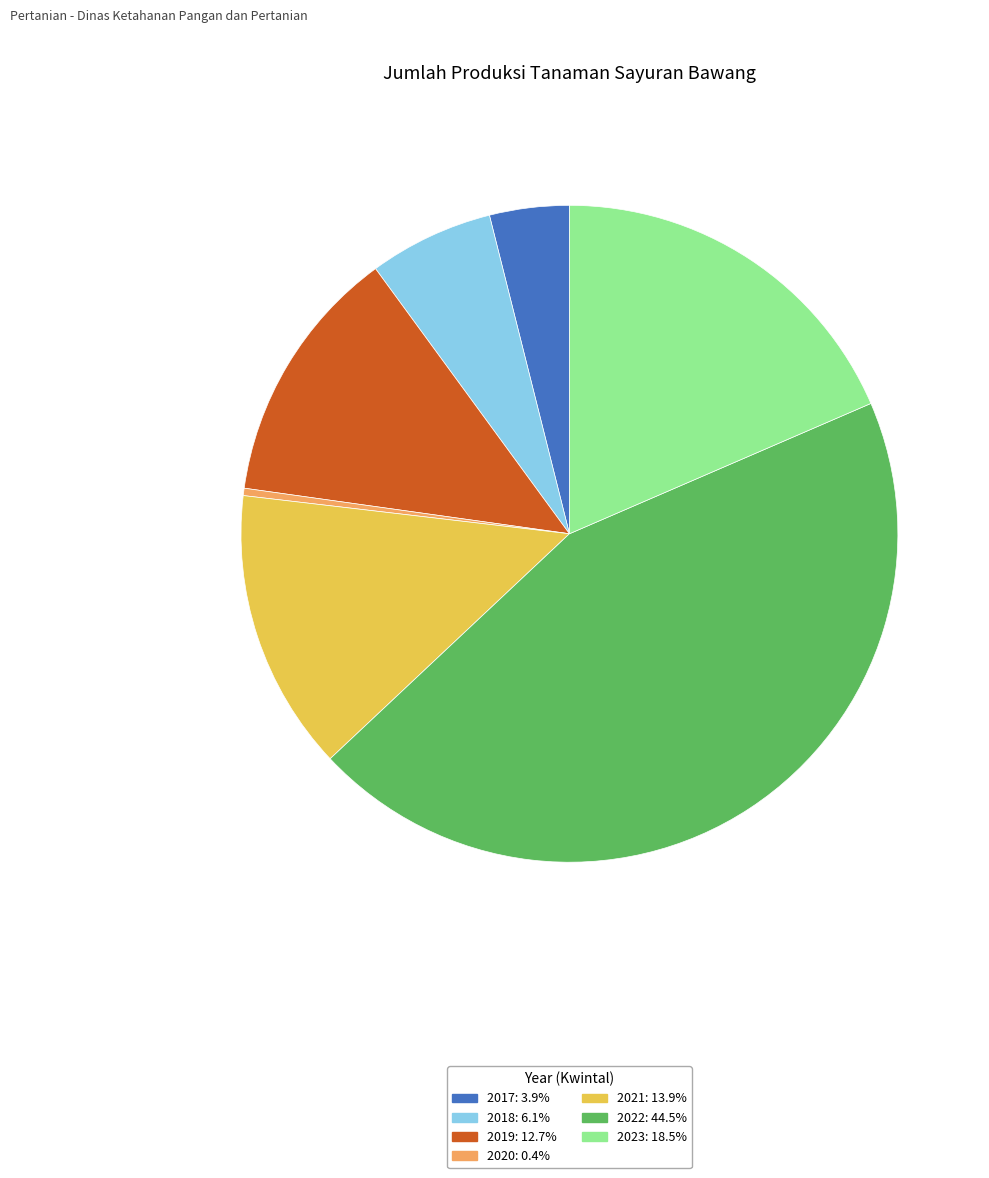

Is the sum of 2020 and 2019 greater than half?

No